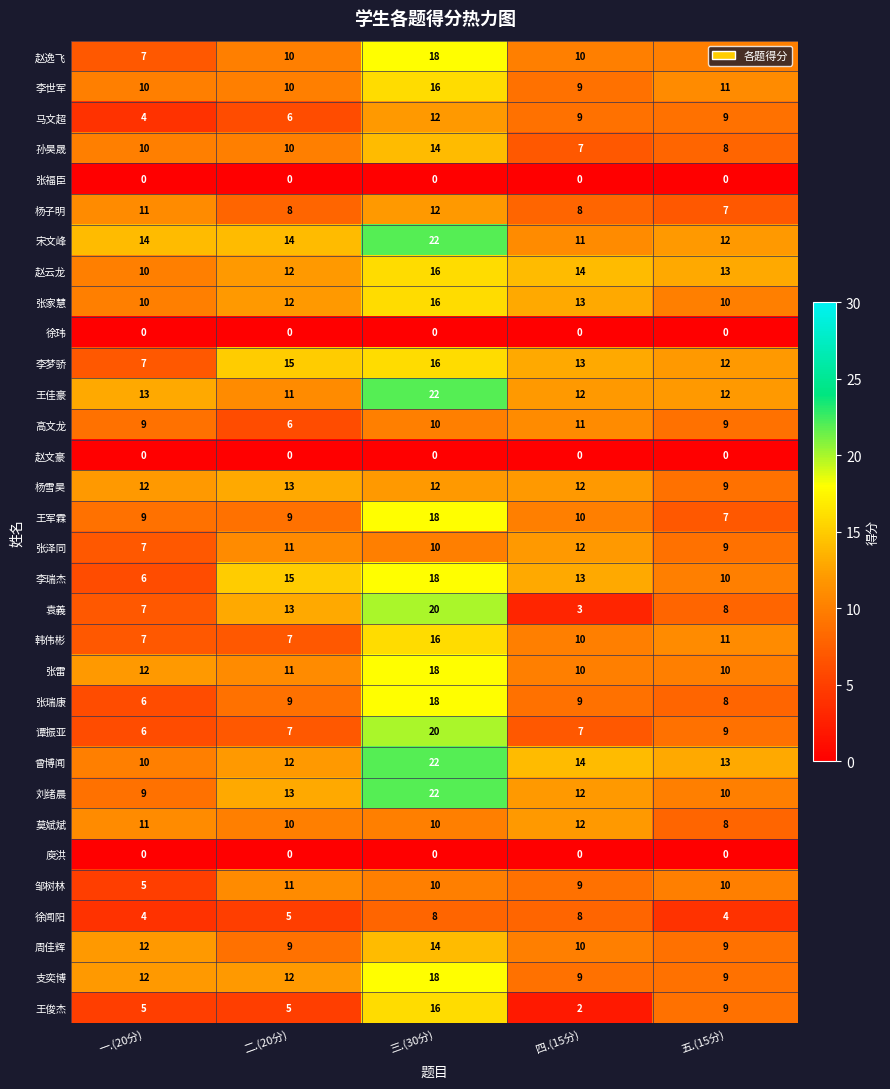

The 邹树林 series shows 10 at 三.(30分). True or false?

True